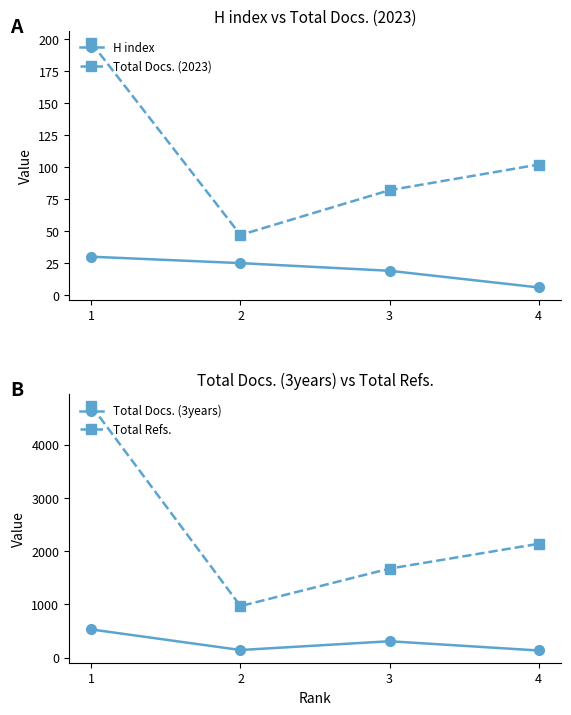

Rank the categories by Total Docs. (3years) value from lowest to highest.

4, 2, 3, 1